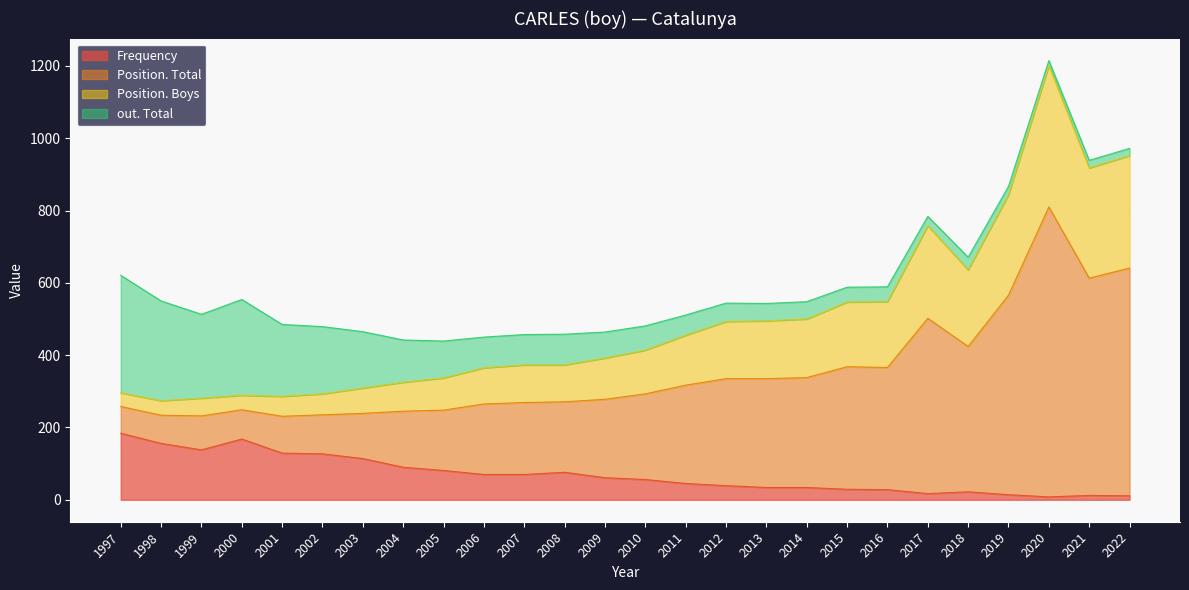

At which category is the sum across all series the highest?

2020